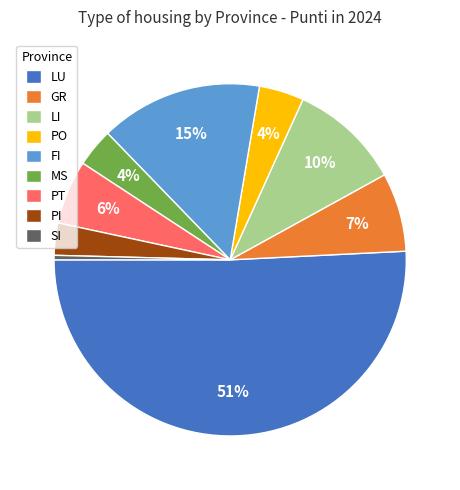

Is the sum of FI and LI greater than half?

No